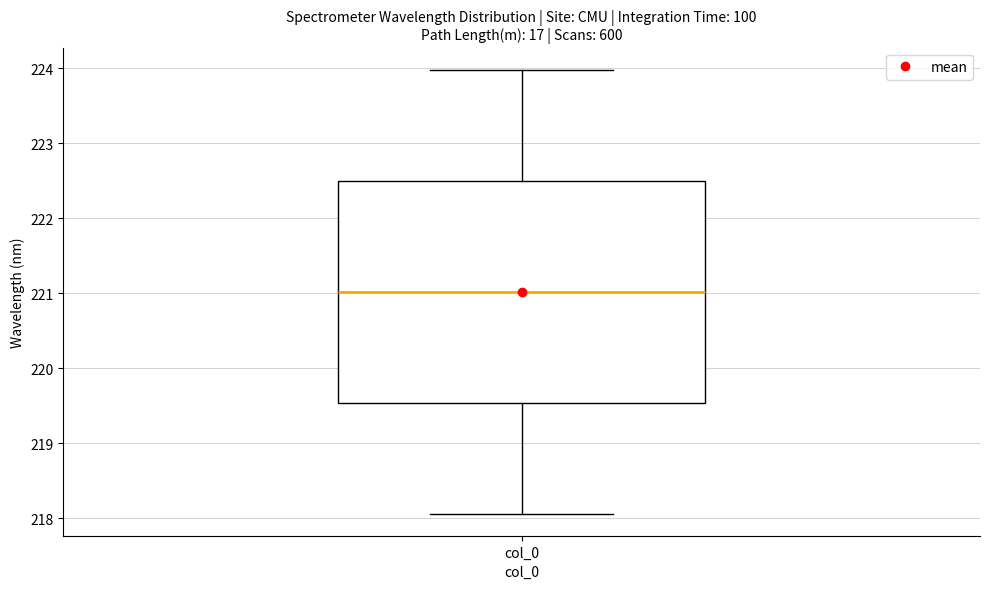

Where does the upper whisker of the box for col_0 end on the y-axis? The values are not printed on the chart, so give them approximately, as read against the axis.

224.0